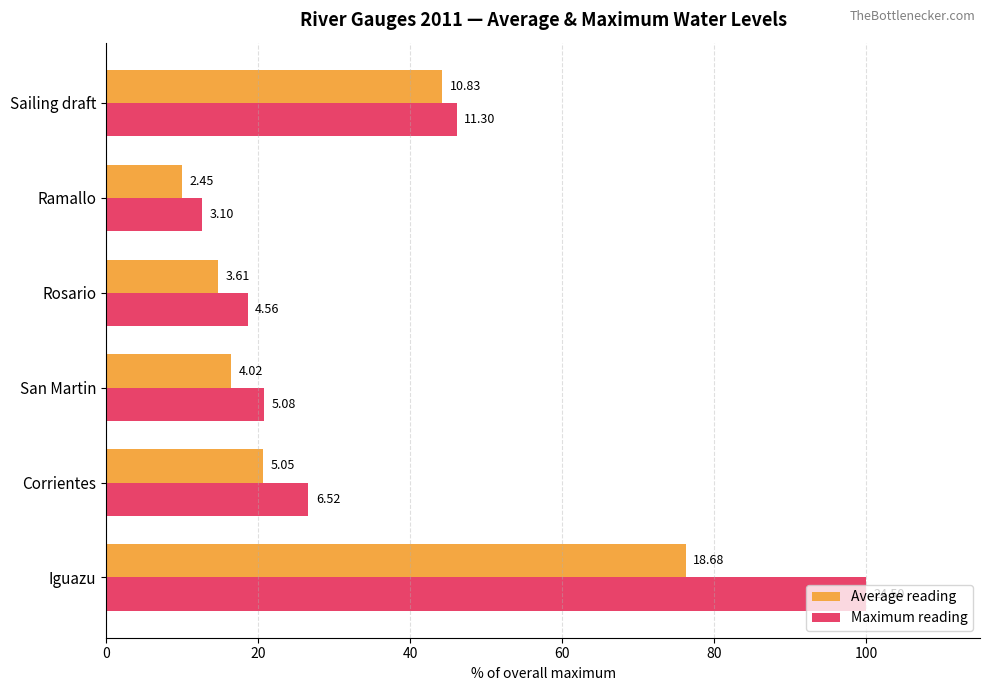

What are all the series names shown in the legend?

Average reading, Maximum reading